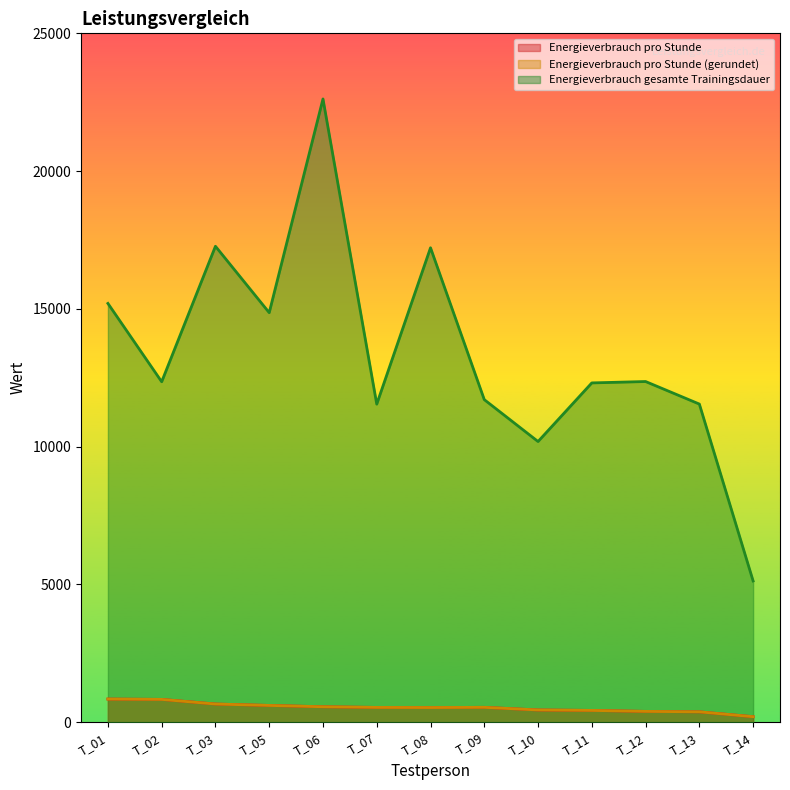

At which label is Energieverbrauch pro Stunde closest to 520?

T_08